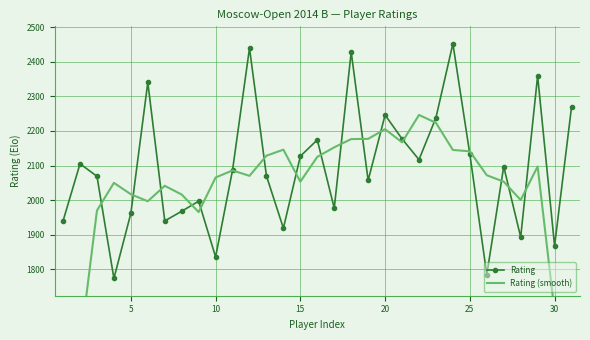

What is the minimum value for Rating?

1774